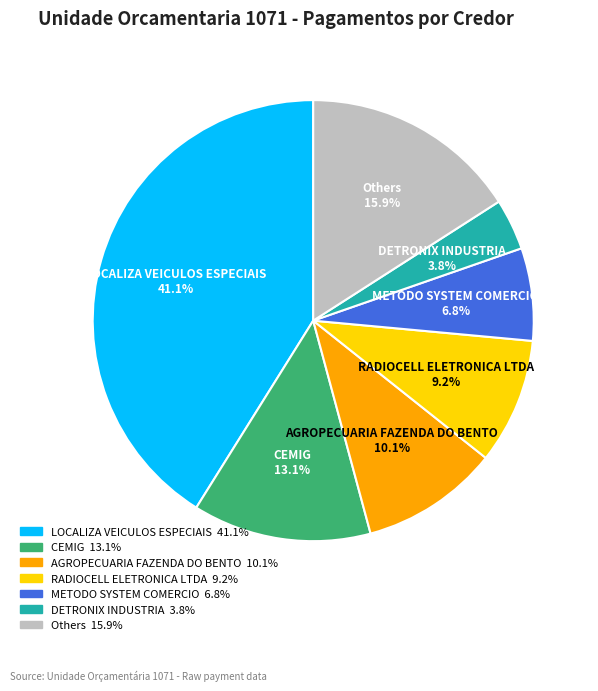

Count the number of slices in the pie.

7